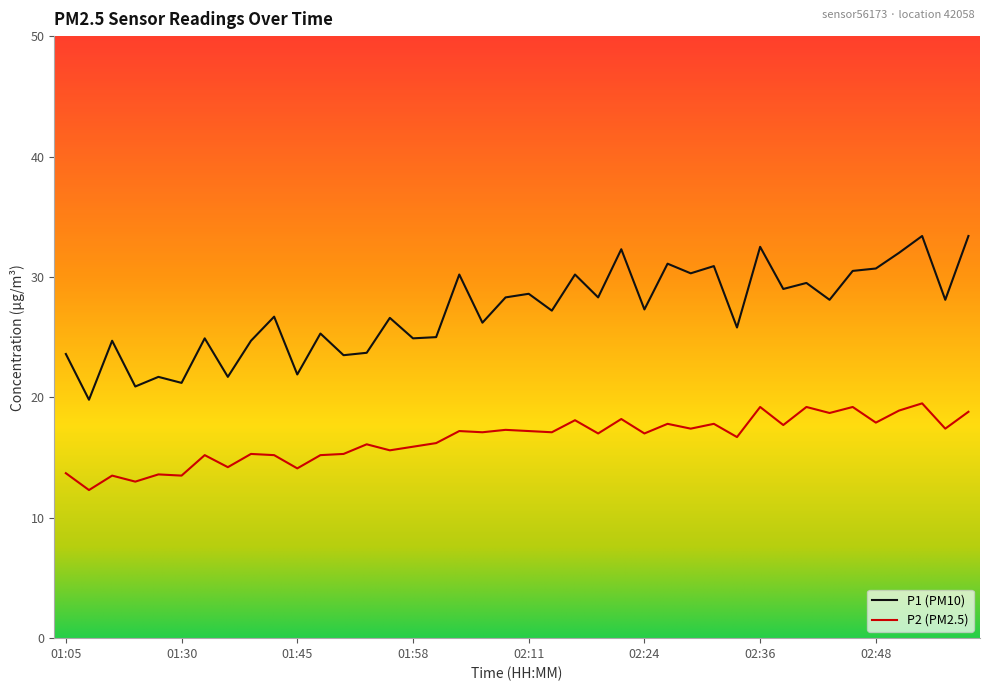

Which series has the largest total across all categories?

P1 (PM10)